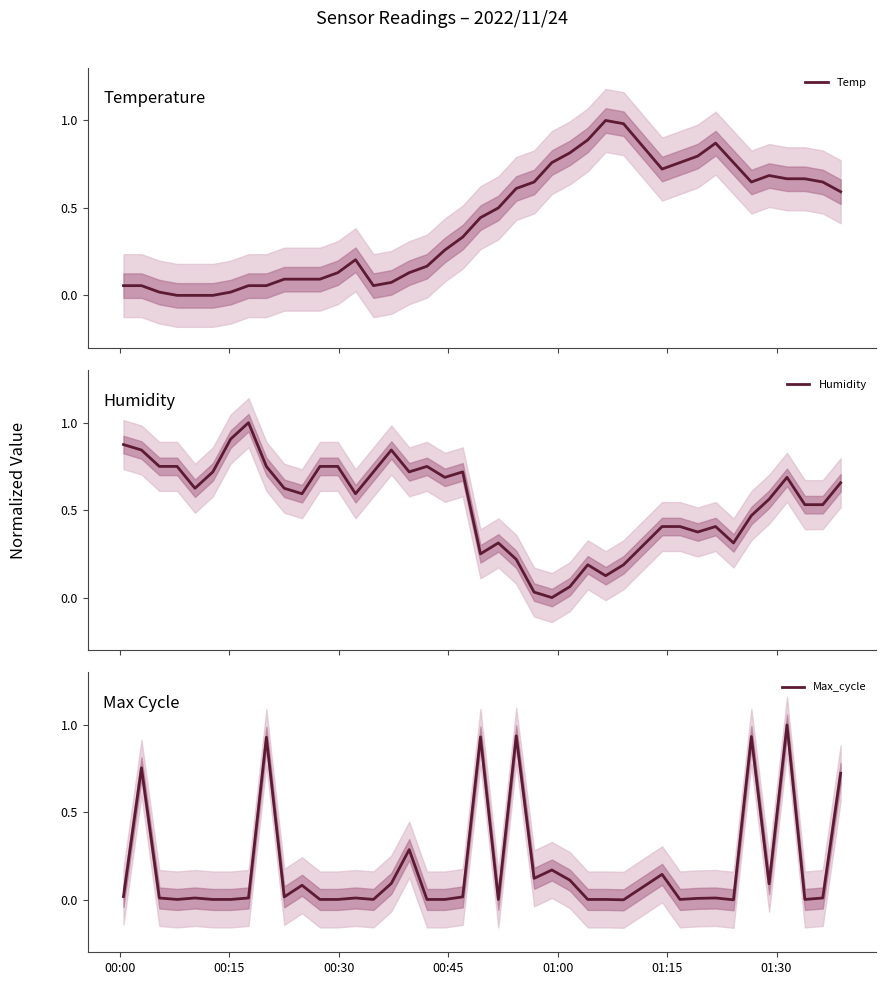

Which series has the largest range (max minus min)?

Temp